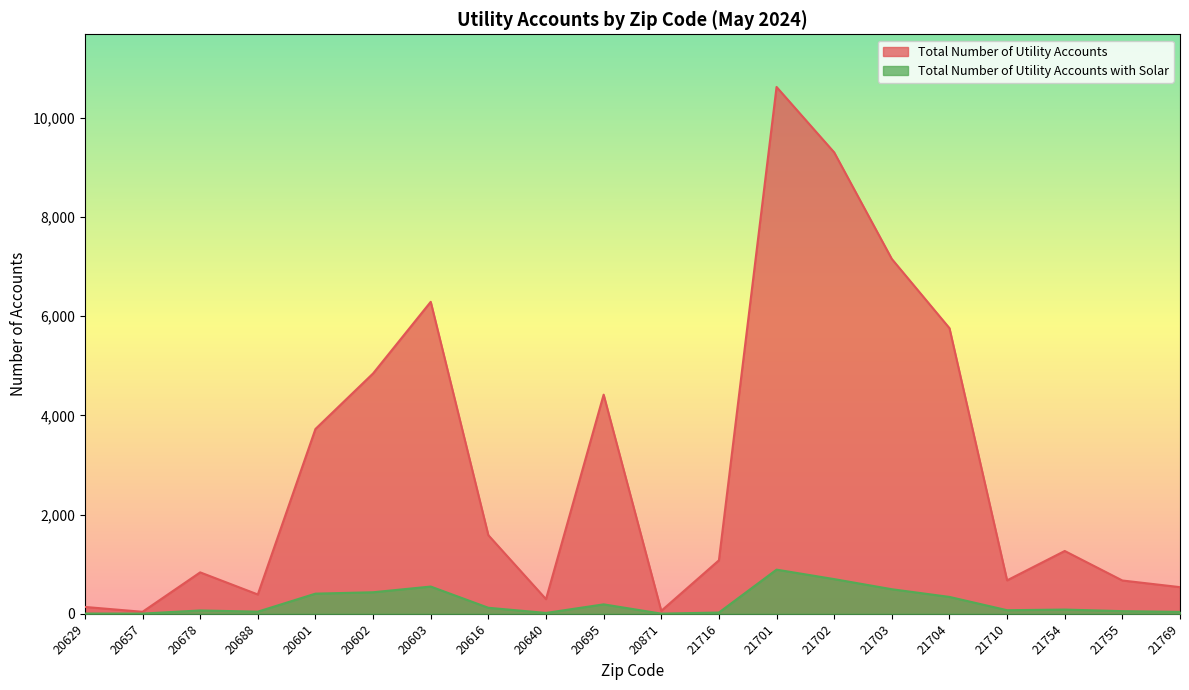

Reading left to right, extract all data points from this chart.

Total Number of Utility Accounts: 138	40	835	389	3726	4846	6290	1584	295	4418	59	1078	10622	9303	7154	5759	674	1266	671	537
Total Number of Utility Accounts with Solar: 5	4	67	43	406	434	549	121	17	190	3	25	890	699	495	340	72	85	53	38